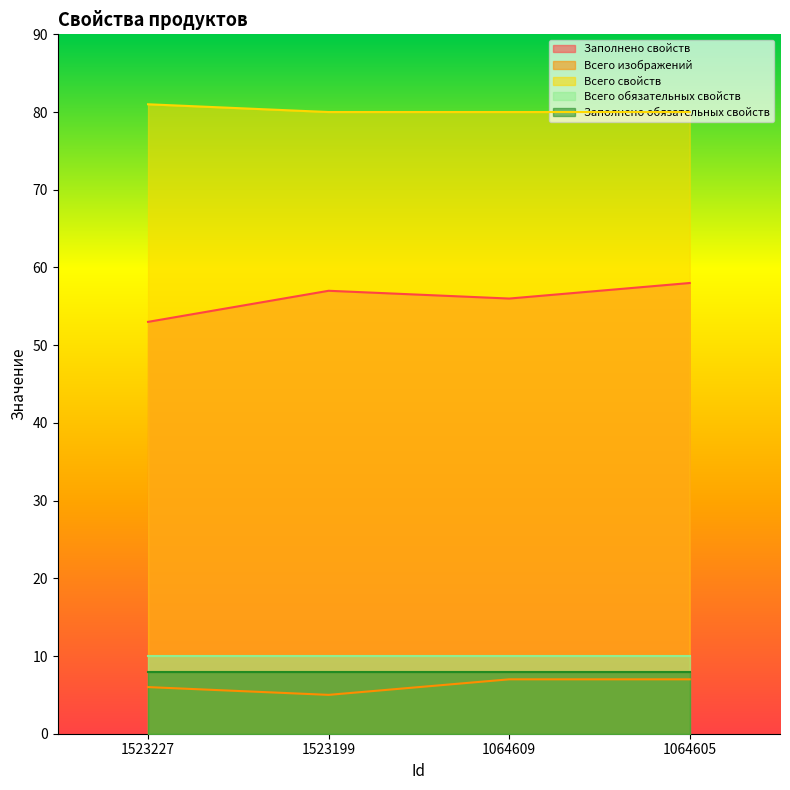

What is the sum of all Всего свойств values?

321